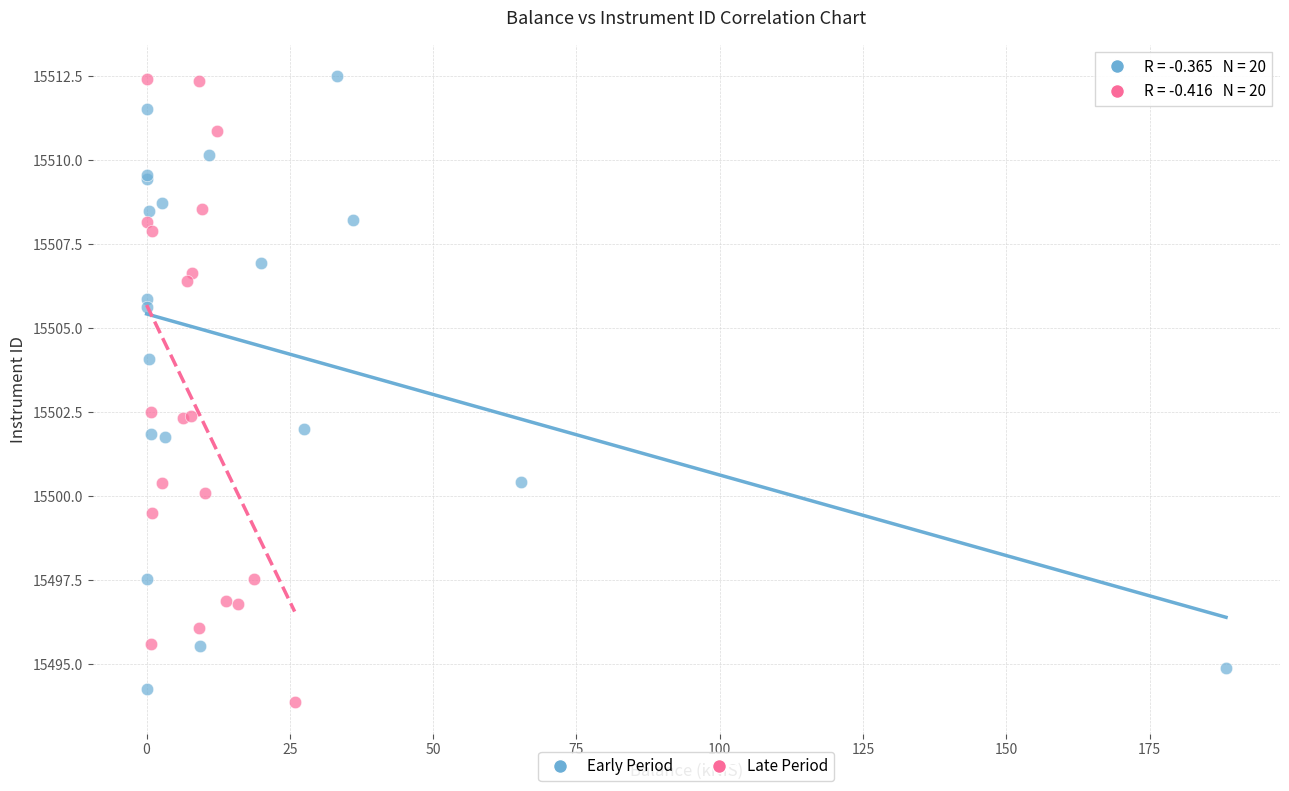

What are all the series names shown in the legend?

Early Period, Late Period